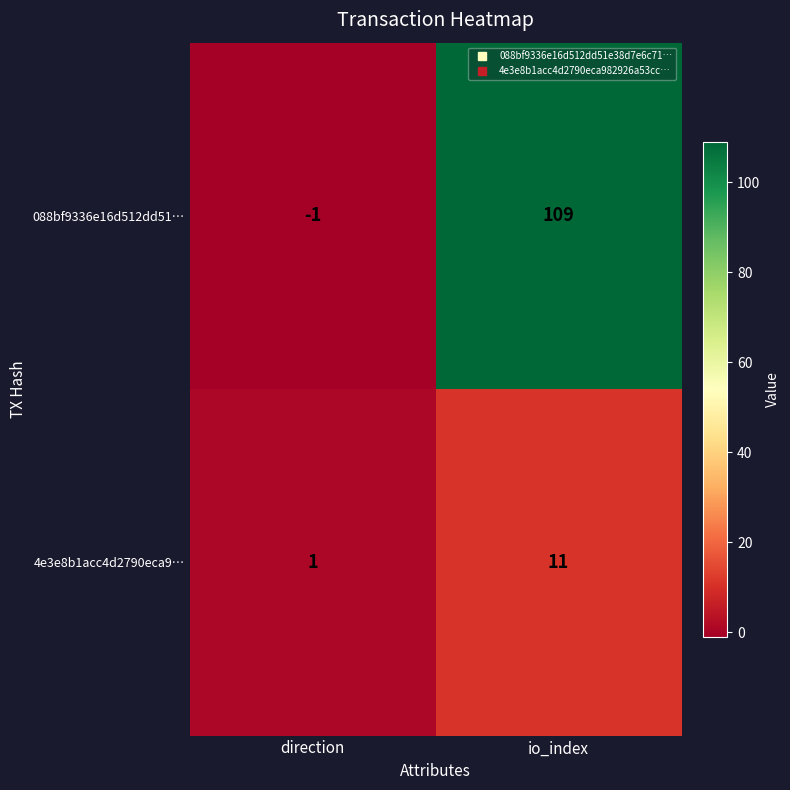

Where is 088bf9336e16d512dd51… nearest to the value 54?

direction